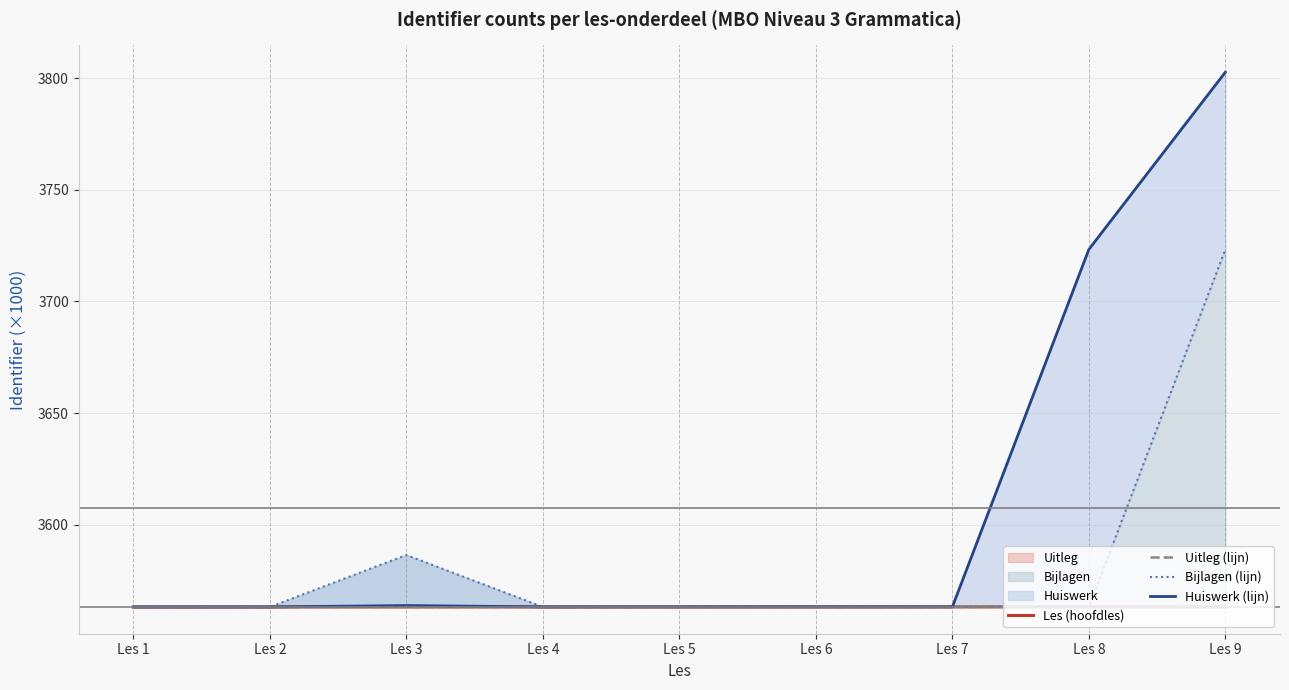

What is the sum of all Bijlagen (lijn) values?

32251.6